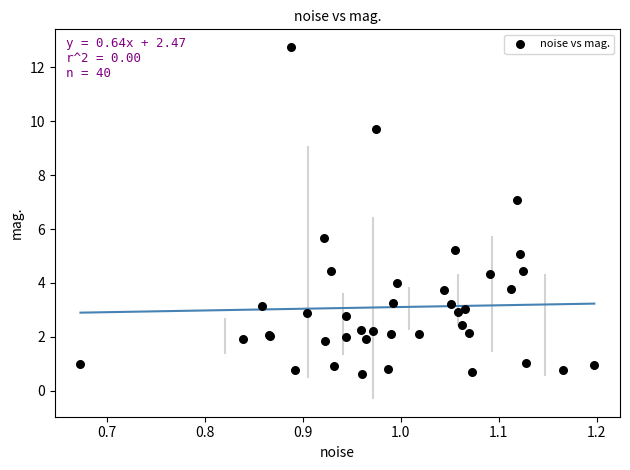

What Y value in the scatter plot is closest to 6?

5.7